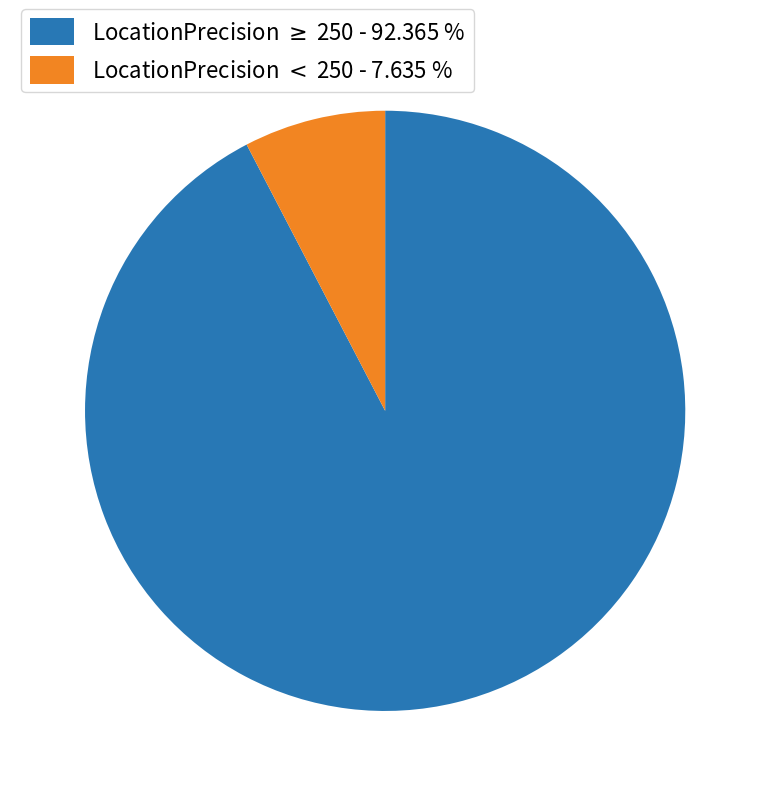

Does any single category account for the majority?

Yes